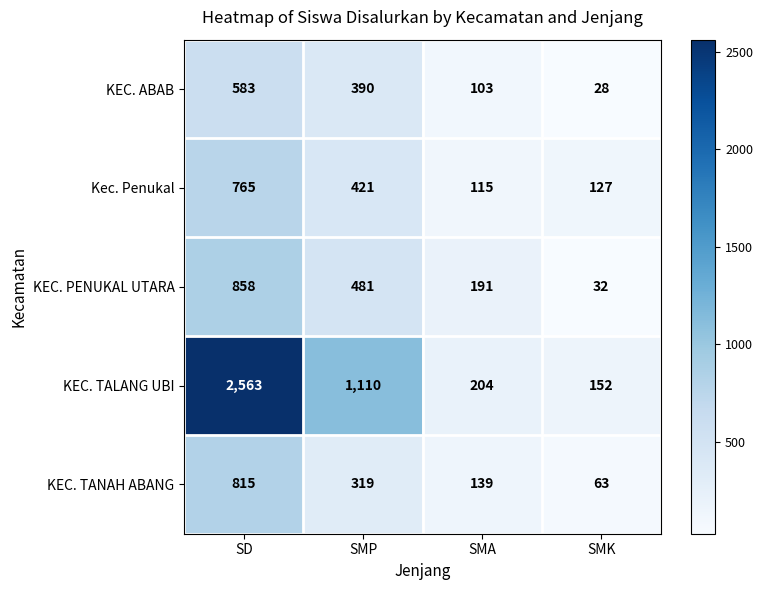

Count the KEC. PENUKAL UTARA values in the range 191 to 858.

3